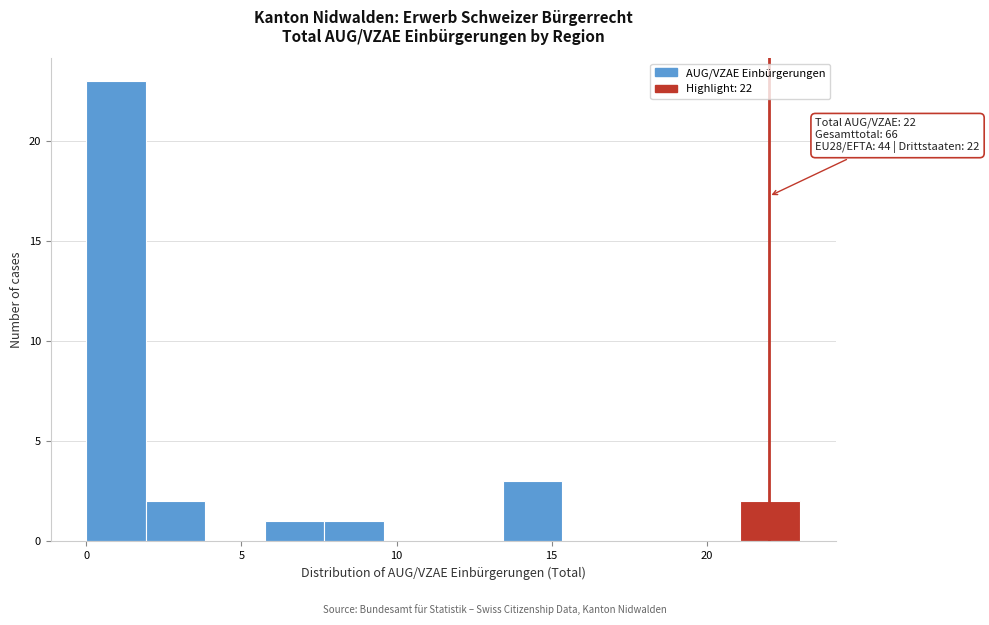

Around what value on the x-axis is the tallest bar? Give the approximate position of its centre, as read against the axis.

1.0